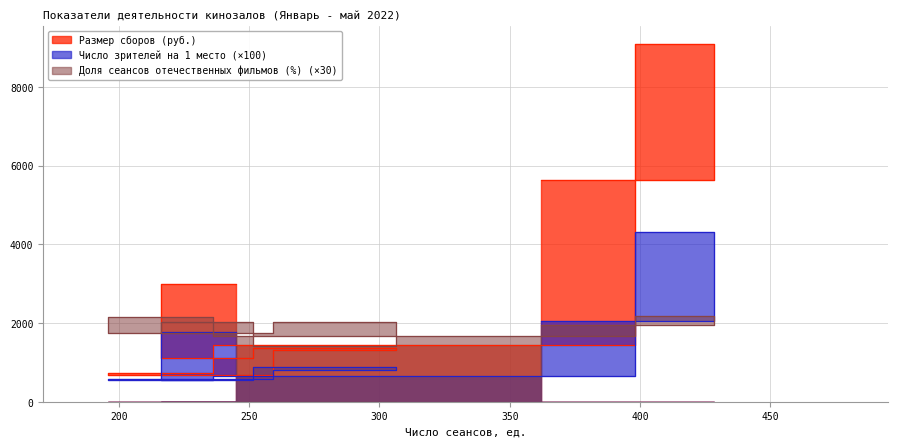

The Доля сеансов отечественных фильмов (%) series shows 2169.6 at 495. True or false?

True